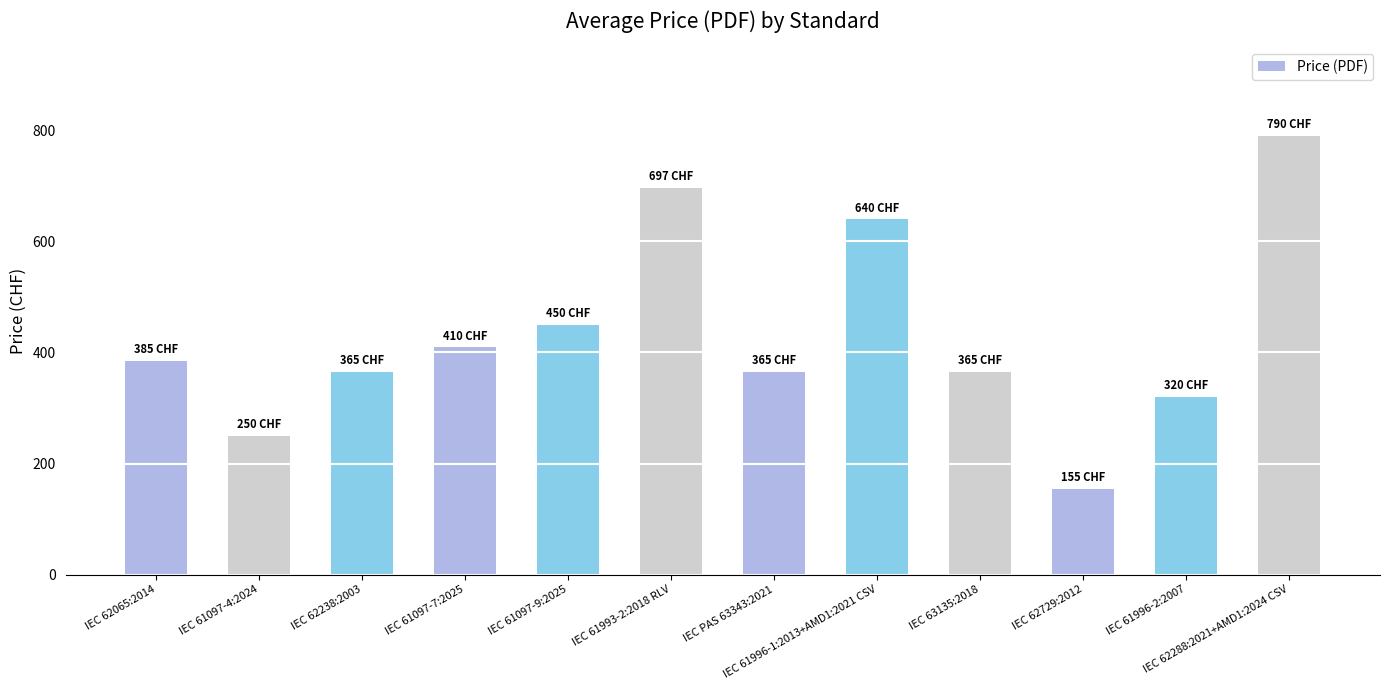

Reading right to left, what are all the values shown in this chart?

IEC 62288:2021+AMD1:2024 CSV=790	IEC 61996-2:2007=320	IEC 62729:2012=155	IEC 63135:2018=365	IEC 61996-1:2013+AMD1:2021 CSV=640	IEC PAS 63343:2021=365	IEC 61993-2:2018 RLV=697	IEC 61097-9:2025=450	IEC 61097-7:2025=410	IEC 62238:2003=365	IEC 61097-4:2024=250	IEC 62065:2014=385